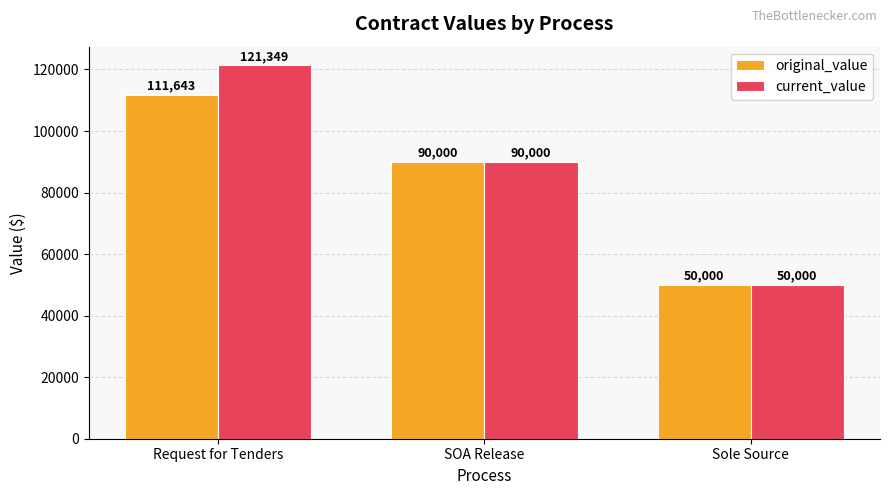

Where is current_value nearest to the value 85674?

SOA Release